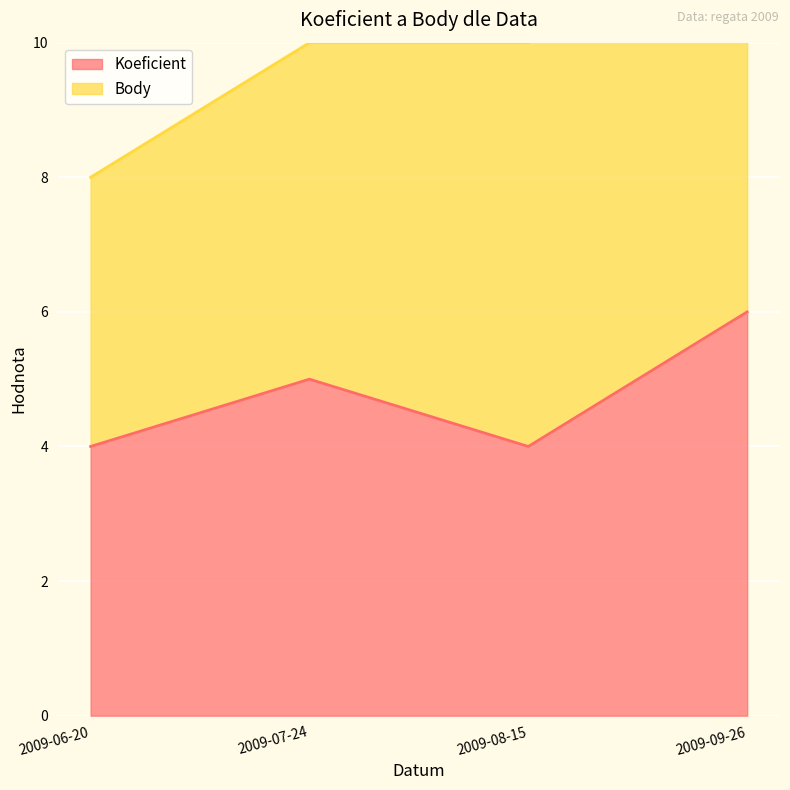

The value of Koeficient at 2009-07-24 is 8. True or false?

False